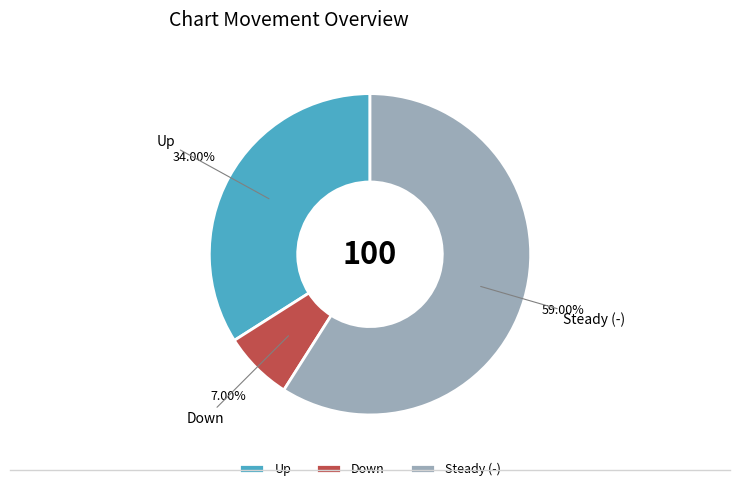

What is the largest slice in the pie chart?

Steady (-)